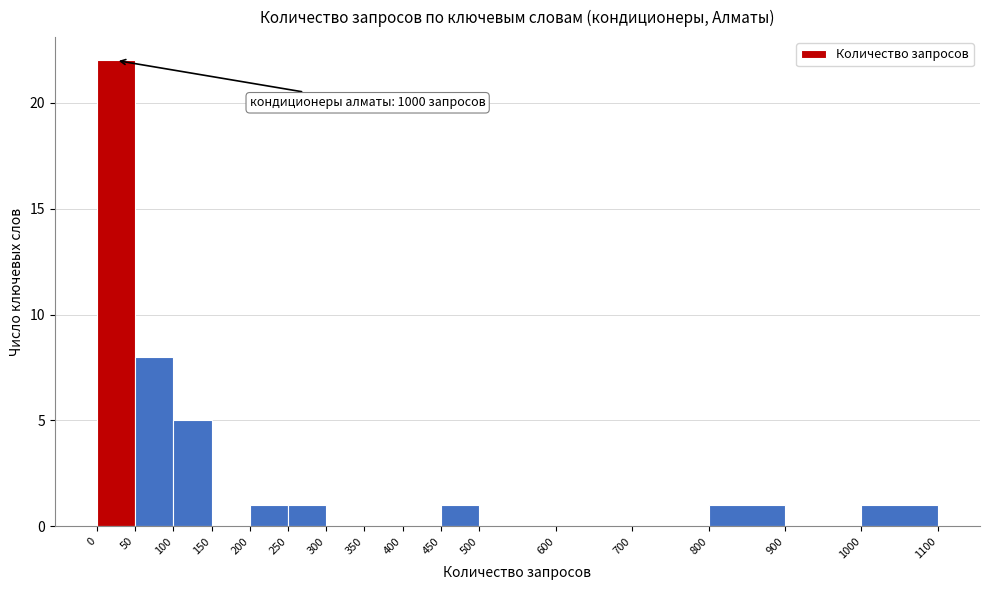

Over which range of the x-axis is the bar tallest?

0 to 50